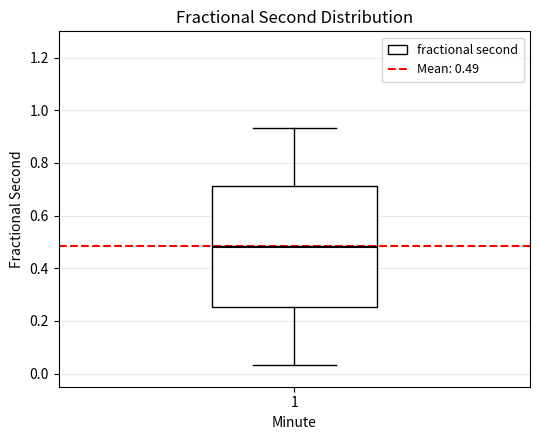

Transcribe this box plot: give where the median line is, the range the box spans, and where the two whiskers end, as read against the y-axis. The values are not printed on the chart, so give them approximately, as read against the axis.

median 0.48, box 0.26 to 0.72, whiskers 0.04 to 0.94